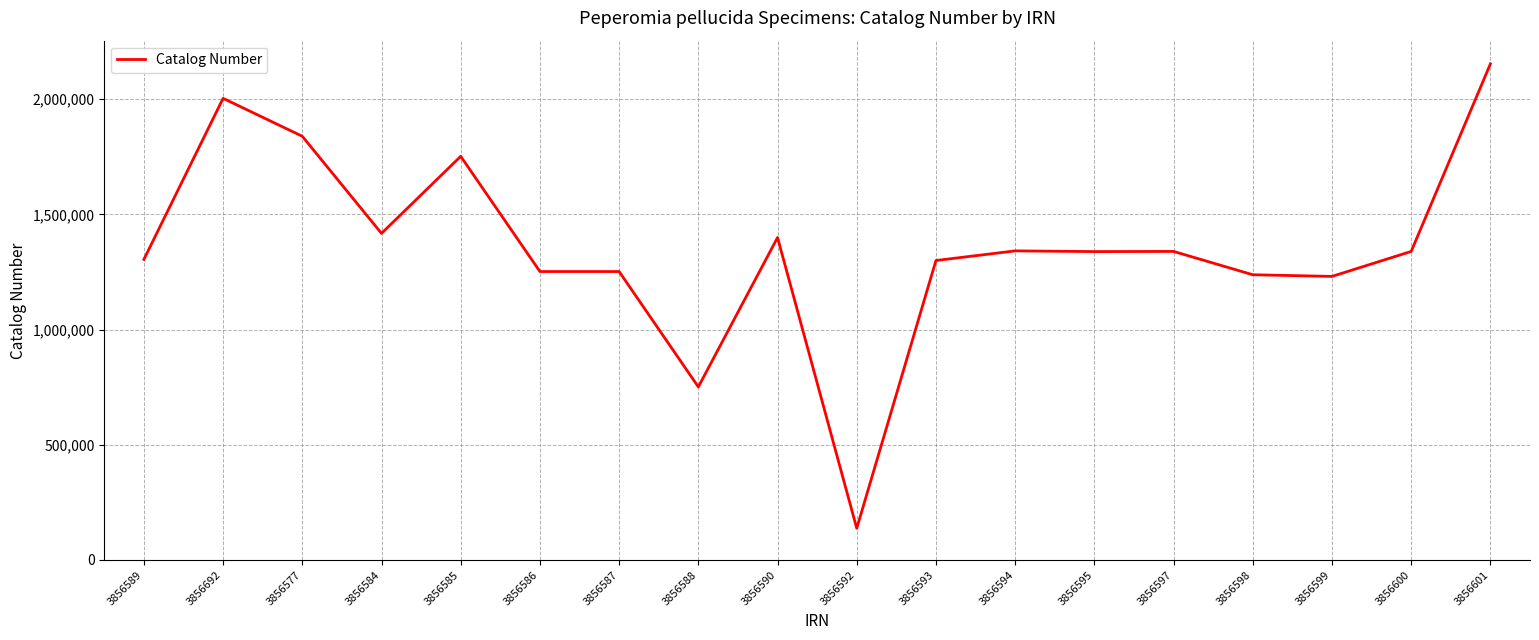

Which label corresponds to the smallest value in the chart?

3856592